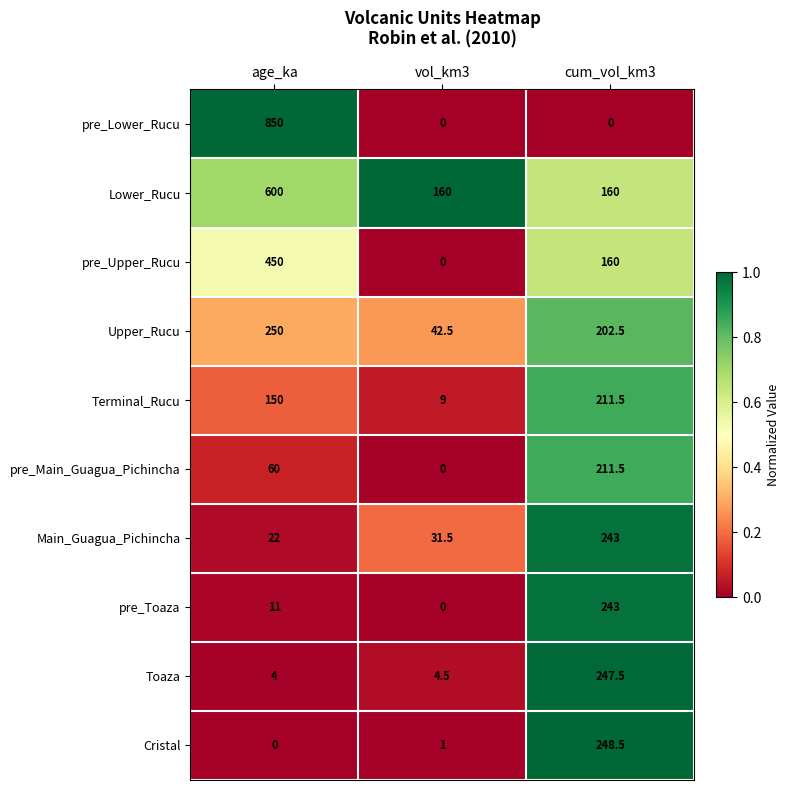

Rank the categories by pre_Upper_Rucu value from highest to lowest.

age_ka, cum_vol_km3, vol_km3